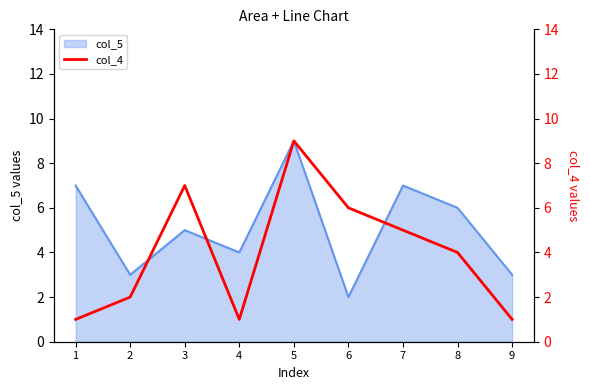

The col_5 series shows 5 at 3. True or false?

True